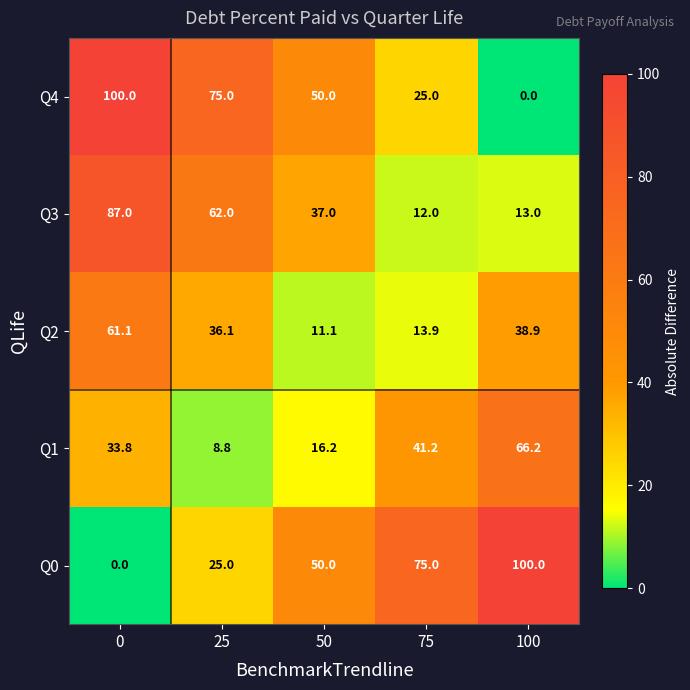

Reading left to right, what are all the values shown in this chart?

Q4: 0=100.0	25=75.0	50=50.0	75=25.0	100=0.0
Q3: 0=87.0	25=62.0	50=37.0	75=12.0	100=13.0
Q2: 0=61.1	25=36.1	50=11.1	75=13.9	100=38.9
Q1: 0=33.8	25=8.8	50=16.2	75=41.2	100=66.2
Q0: 0=0.0	25=25.0	50=50.0	75=75.0	100=100.0